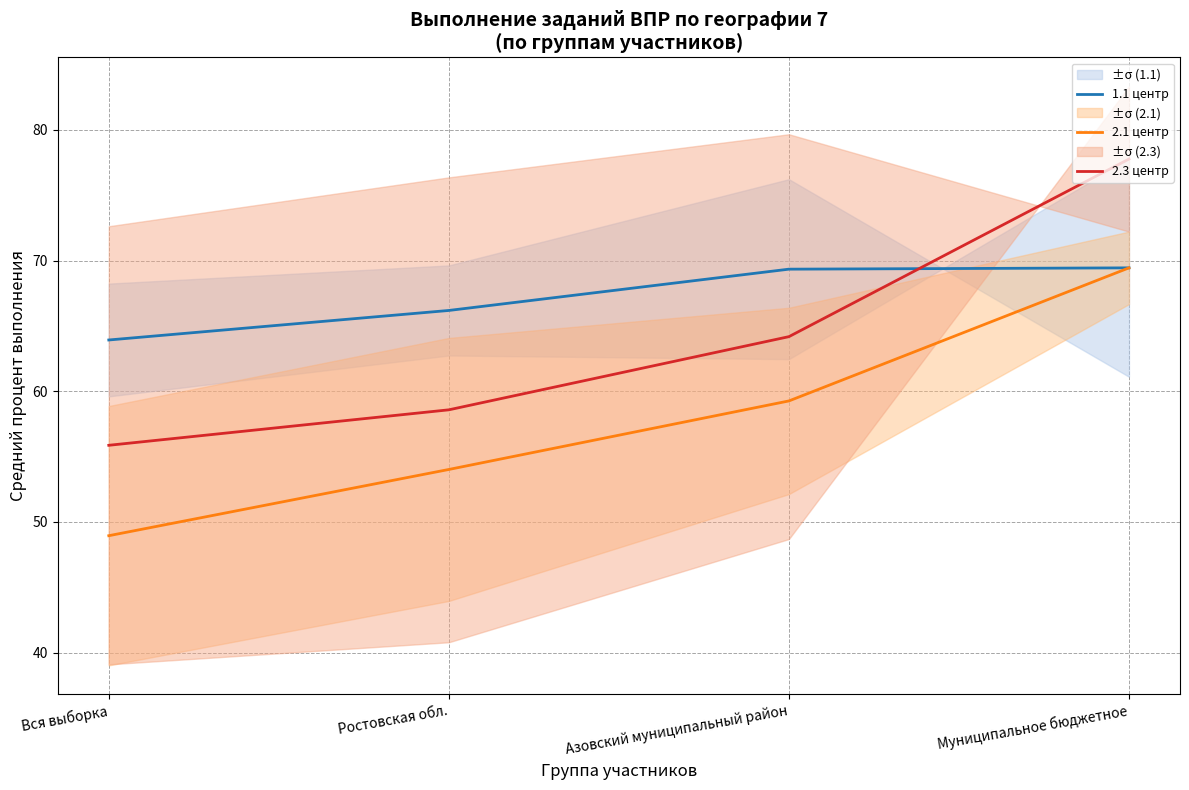

At which category is the sum across all series the highest?

Муниципальное бюджетное